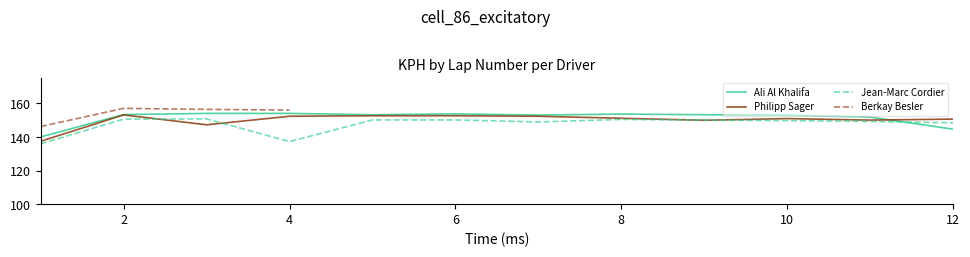

How many times do Ali Al Khalifa and Jean-Marc Cordier cross each other?

1